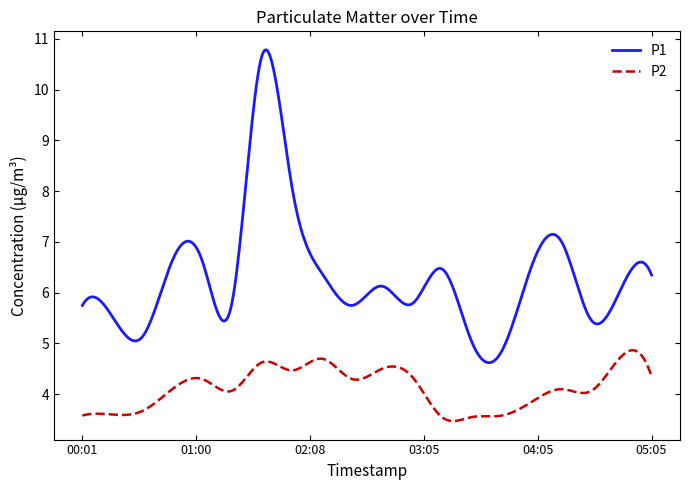

True or false: P1 and P2 cross at least once.

False